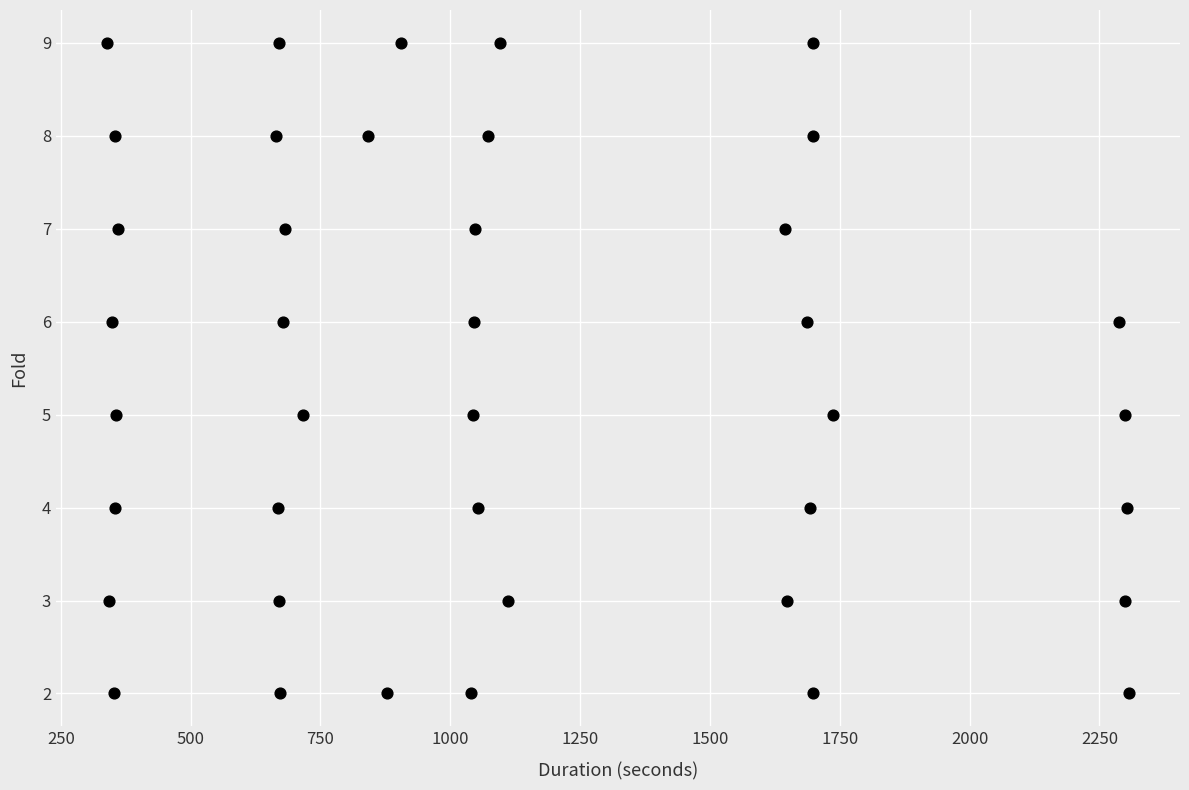

What is the range of Y values (max minus min)?

7